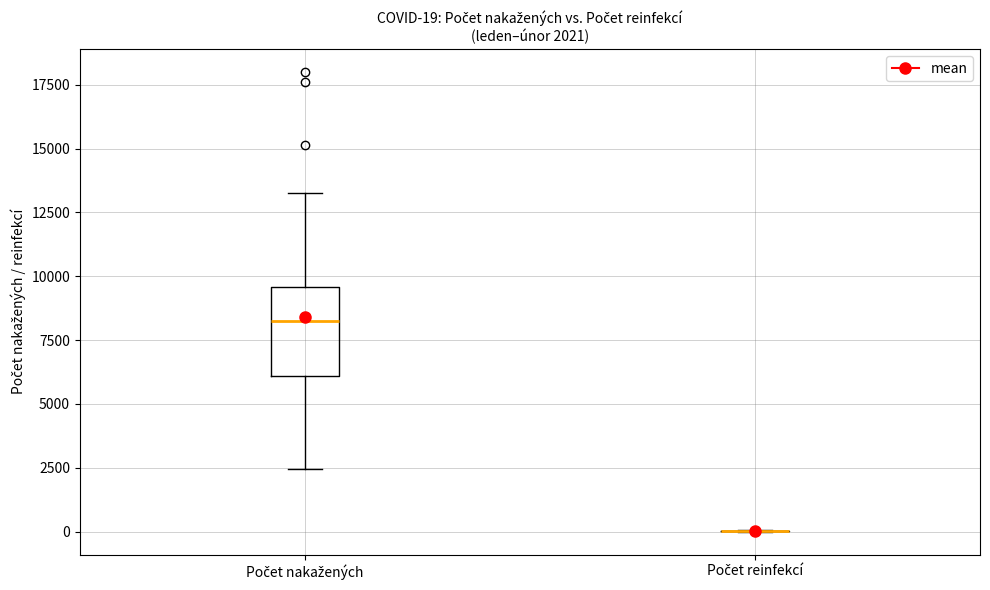

Which box is the tallest, from its lower edge to its upper edge?

Počet nakažených